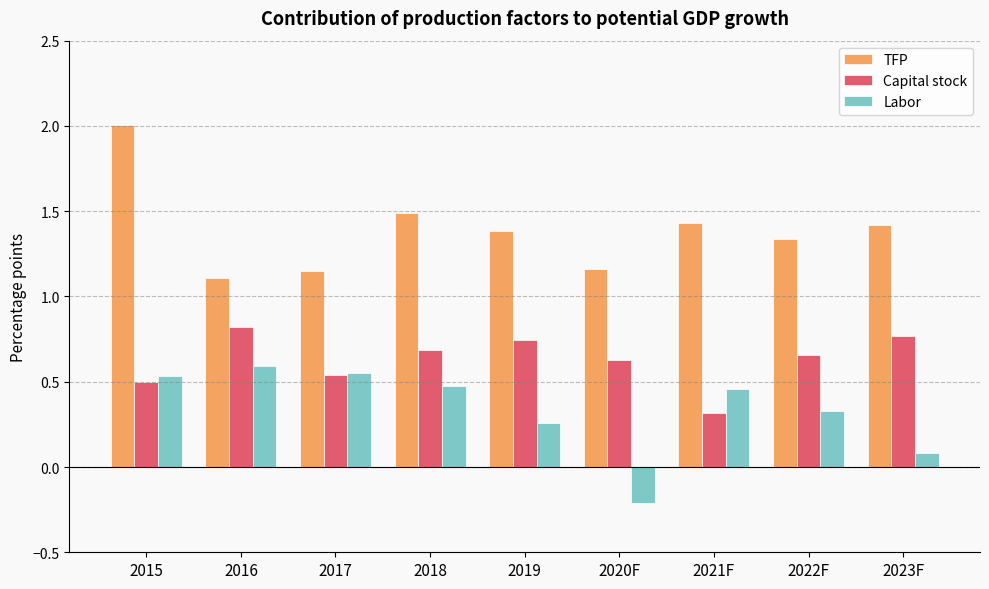

What is the total value across all series at 2018?

2.7